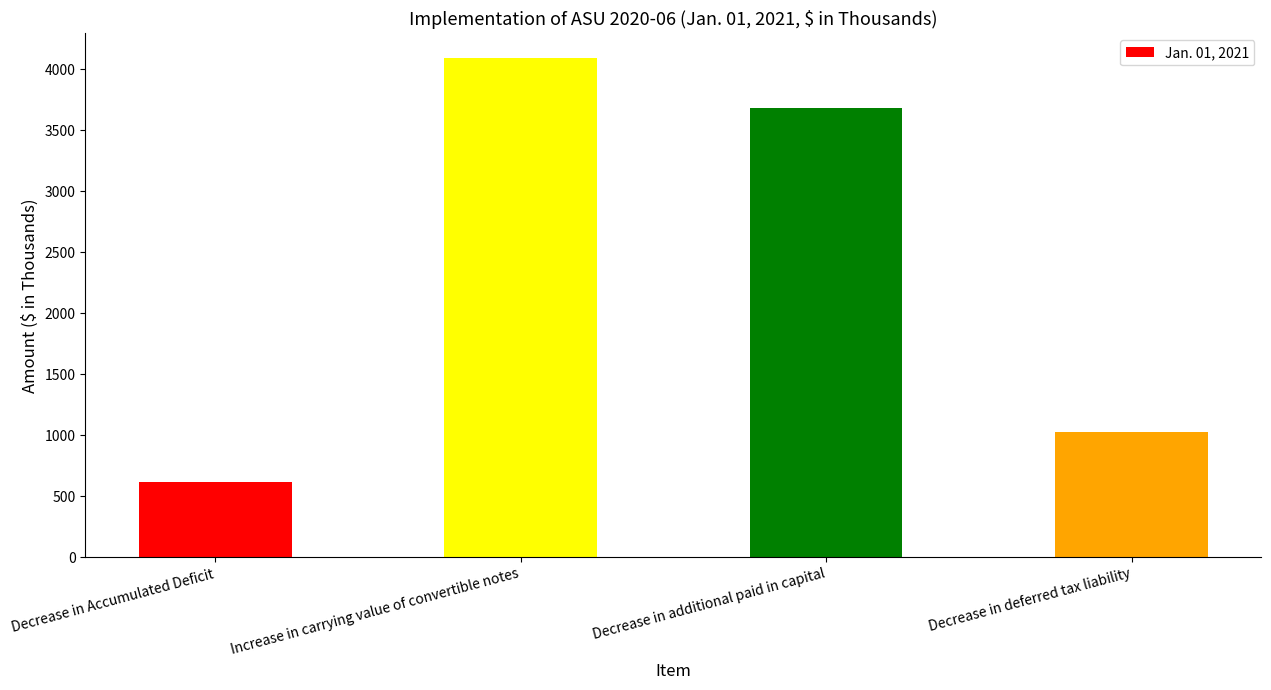

Are the bars grouped side by side (vs. stacked)?

No